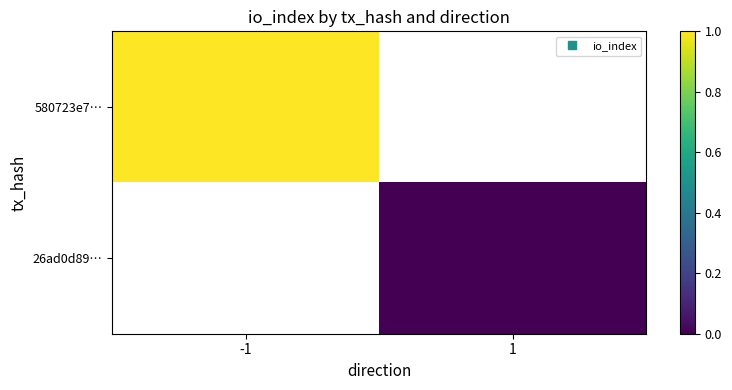

Count the number of categories in the chart.

2